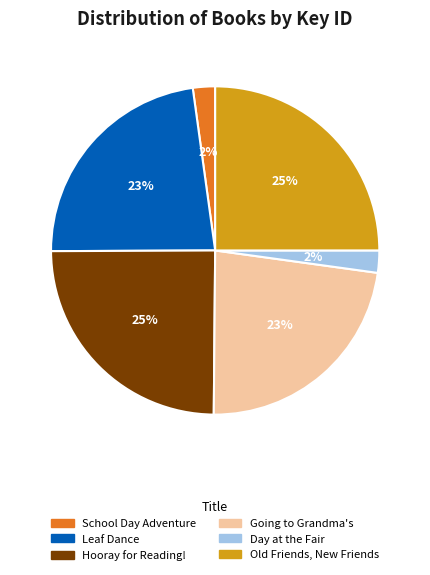

Approximately how many times larger is the value at Going to Grandma's compared to Hooray for Reading!?

0.9